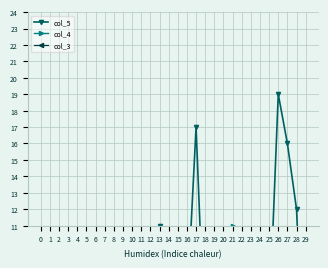

Reading left to right, transcribe all the data shown in this chart.

col_5: 0=0	1=0	2=3	3=4	4=3	5=3	6=2	7=5	8=5	9=7	10=5	11=9	12=7	13=11	14=9	15=7	16=6	17=17	18=3	19=2	20=2	21=2	22=2	23=9	24=7	25=5	26=19	27=16	28=12	29=0
col_4: 0=0	1=0	2=2	3=10	4=4	5=2	6=3	7=9	8=3	9=7	10=7	11=3	12=3	13=7	14=0	15=2	16=0	17=0	18=3	19=7	20=6	21=11	22=3	23=0	24=0	25=3	26=2	27=2	28=2	29=0
col_3: 0=0	1=0	2=0	3=0	4=0	5=2	6=0	7=2	8=0	9=2	10=2	11=9	12=3	13=3	14=0	15=2	16=0	17=0	18=0	19=7	20=7	21=3	22=3	23=0	24=0	25=0	26=0	27=0	28=0	29=0